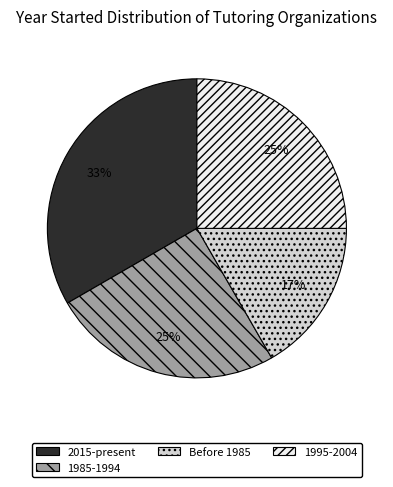

What is the ratio of the value at 1995-2004 to the value at 1985-1994?

1.0